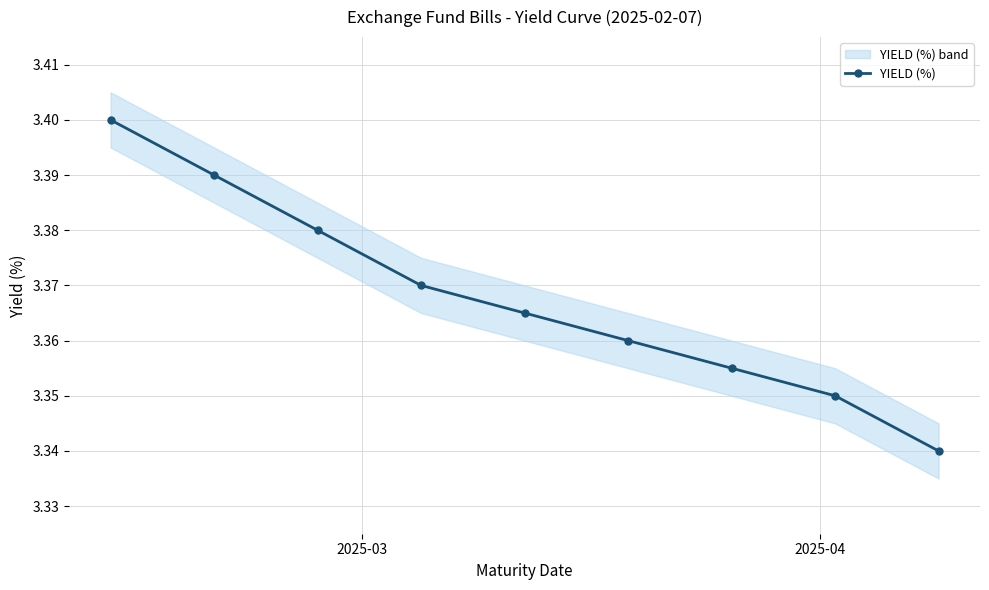

Reading left to right, list all the values displayed in this chart.

3.4	3.4	3.4	3.4	3.4	3.4	3.4	3.4	3.3